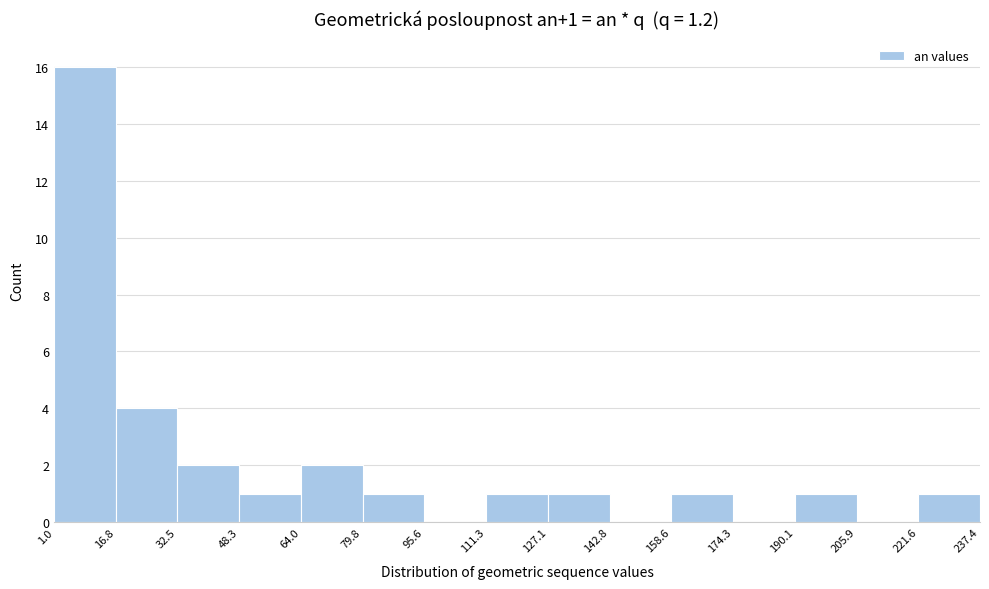

Which range on the x-axis has the tallest bar?

1.0 to 16.8